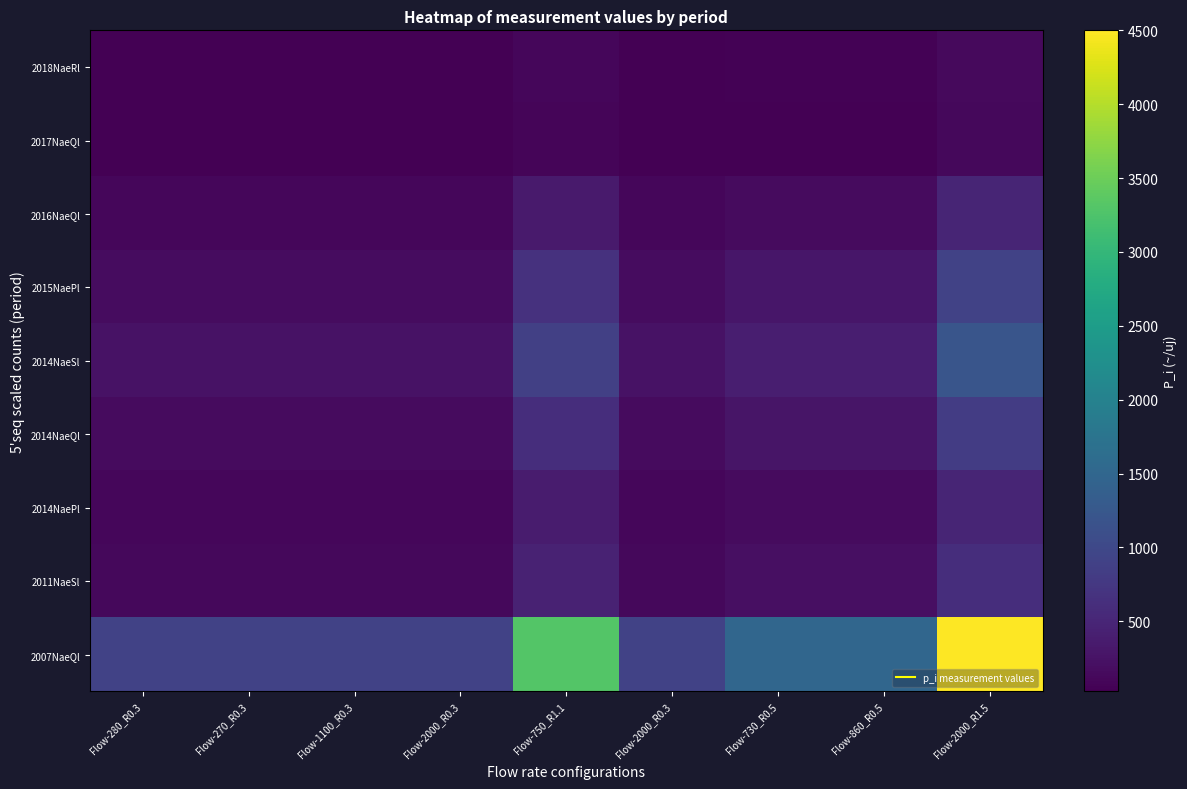

Reading left to right, list all the values displayed in this chart.

2018NaeRl: Flow-280_R0.3=26.4	Flow-270_R0.3=26.4	Flow-1100_R0.3=26.4	Flow-2000_R0.3=26.4	Flow-750_R1.1=96.8	Flow-2000_R0.3=26.4	Flow-730_R0.5=44.0	Flow-860_R0.5=44.0	Flow-2000_R1.5=132.0
2017NaeQl: Flow-280_R0.3=25.5	Flow-270_R0.3=25.5	Flow-1100_R0.3=25.5	Flow-2000_R0.3=25.5	Flow-750_R1.1=93.5	Flow-2000_R0.3=25.5	Flow-730_R0.5=42.5	Flow-860_R0.5=42.5	Flow-2000_R1.5=127.5
2016NaeQl: Flow-280_R0.3=96.0	Flow-270_R0.3=96.0	Flow-1100_R0.3=96.0	Flow-2000_R0.3=96.0	Flow-750_R1.1=352.0	Flow-2000_R0.3=96.0	Flow-730_R0.5=160.0	Flow-860_R0.5=160.0	Flow-2000_R1.5=480.0
2015NaePl: Flow-280_R0.3=180.0	Flow-270_R0.3=180.0	Flow-1100_R0.3=180.0	Flow-2000_R0.3=180.0	Flow-750_R1.1=660.0	Flow-2000_R0.3=180.0	Flow-730_R0.5=300.0	Flow-860_R0.5=300.0	Flow-2000_R1.5=900.0
2014NaeSl: Flow-280_R0.3=240.0	Flow-270_R0.3=240.0	Flow-1100_R0.3=240.0	Flow-2000_R0.3=240.0	Flow-750_R1.1=880.0	Flow-2000_R0.3=240.0	Flow-730_R0.5=400.0	Flow-860_R0.5=400.0	Flow-2000_R1.5=1200.0
2014NaeQl: Flow-280_R0.3=165.0	Flow-270_R0.3=165.0	Flow-1100_R0.3=165.0	Flow-2000_R0.3=165.0	Flow-750_R1.1=605.0	Flow-2000_R0.3=165.0	Flow-730_R0.5=275.0	Flow-860_R0.5=275.0	Flow-2000_R1.5=825.0
2014NaePl: Flow-280_R0.3=99.0	Flow-270_R0.3=99.0	Flow-1100_R0.3=99.0	Flow-2000_R0.3=99.0	Flow-750_R1.1=363.0	Flow-2000_R0.3=99.0	Flow-730_R0.5=165.0	Flow-860_R0.5=165.0	Flow-2000_R1.5=495.0
2011NaeSl: Flow-280_R0.3=123.0	Flow-270_R0.3=123.0	Flow-1100_R0.3=123.0	Flow-2000_R0.3=123.0	Flow-750_R1.1=451.0	Flow-2000_R0.3=123.0	Flow-730_R0.5=205.0	Flow-860_R0.5=205.0	Flow-2000_R1.5=615.0
2007NaeQl: Flow-280_R0.3=900.0	Flow-270_R0.3=900.0	Flow-1100_R0.3=900.0	Flow-2000_R0.3=900.0	Flow-750_R1.1=3300.0	Flow-2000_R0.3=900.0	Flow-730_R0.5=1500.0	Flow-860_R0.5=1500.0	Flow-2000_R1.5=4500.0